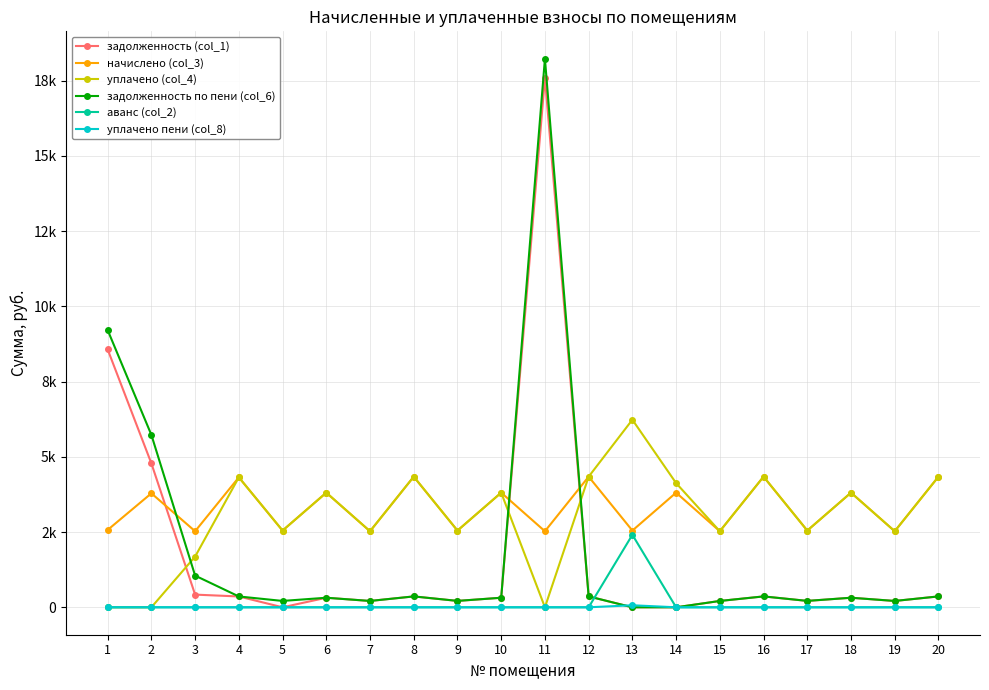

List the labels in order of задолженность (col_1) value, smallest first.

13, 14, 5, 7, 15, 19, 9, 17, 6, 10, 18, 4, 8, 12, 16, 20, 3, 2, 1, 11